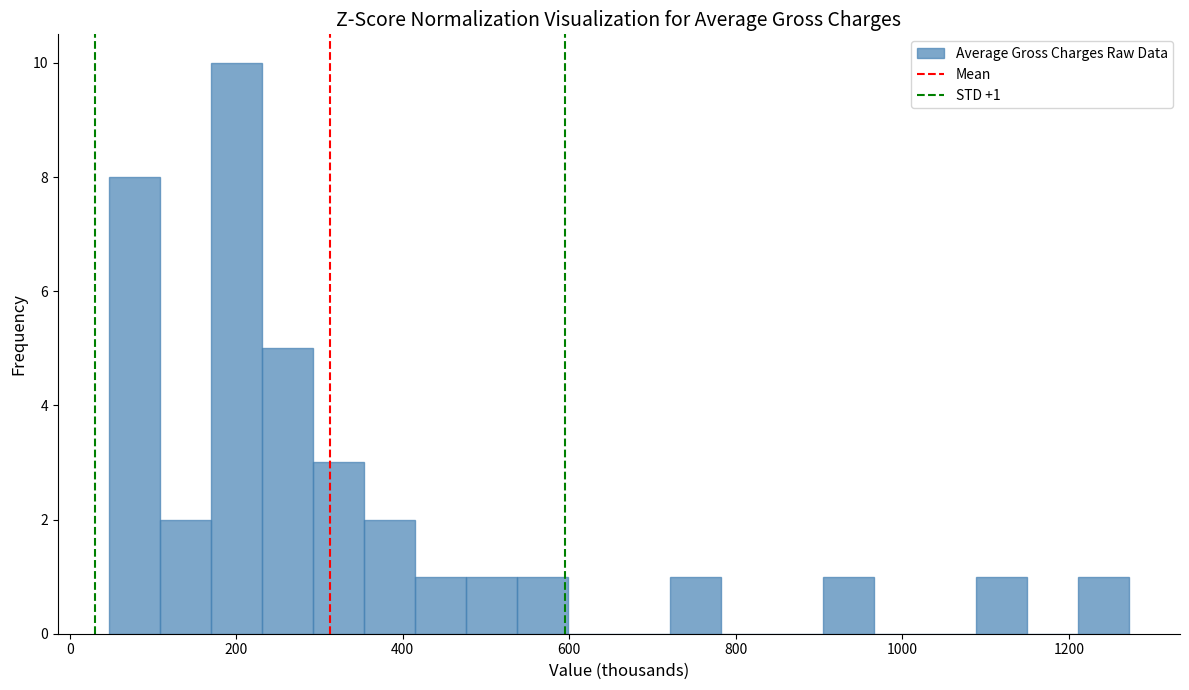

Read against the x-axis, roughly where is the centre of the tallest bar?

200